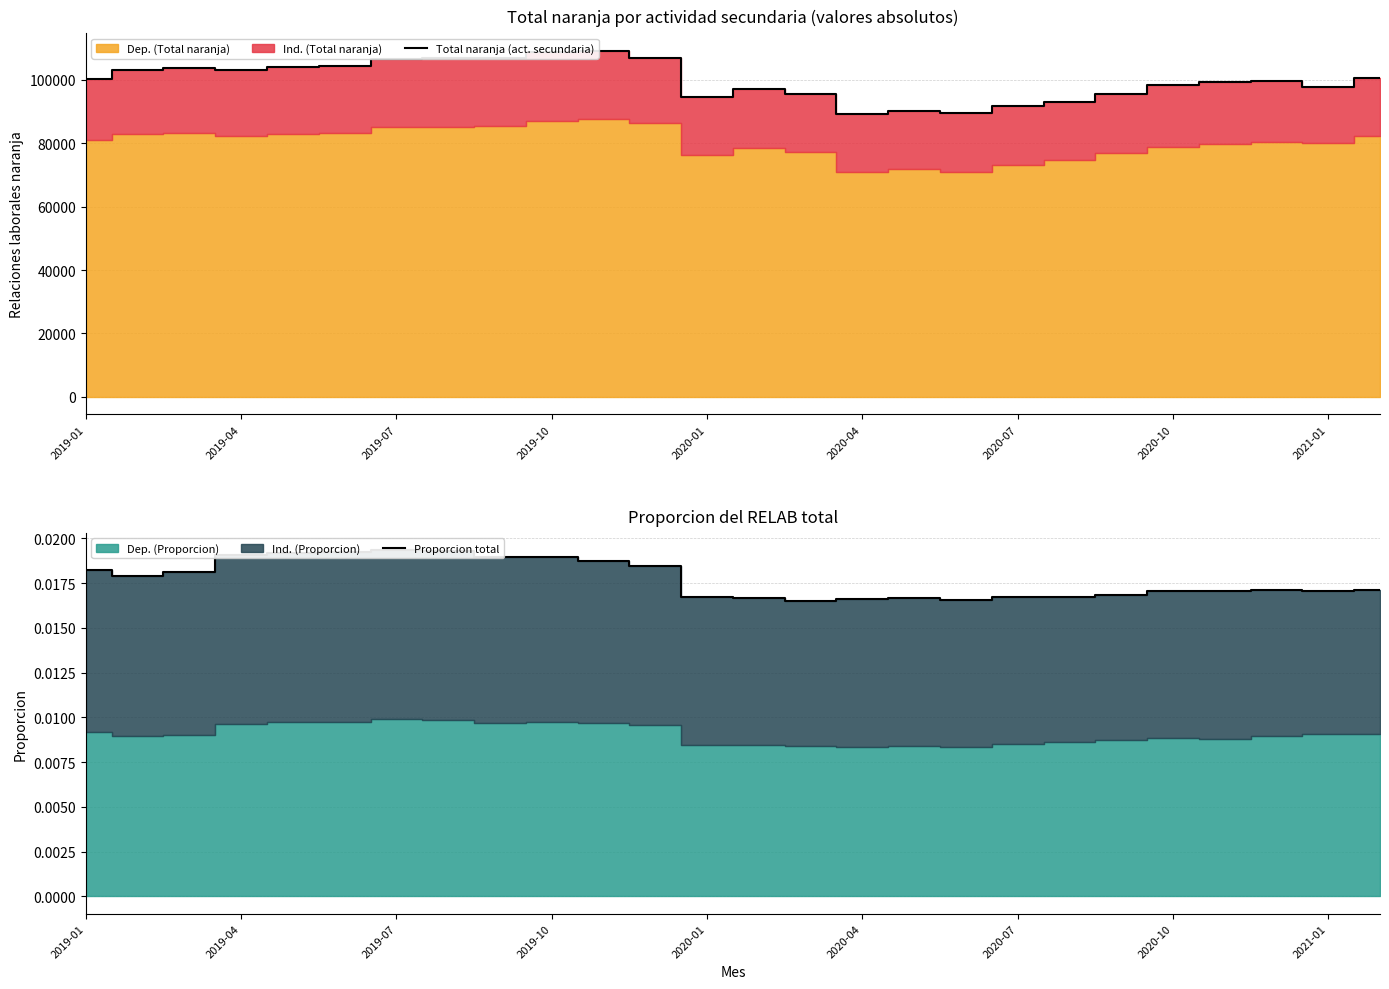

Rank the series by their maximum value, from highest to lowest.

Total naranja (act. secundaria), Proporcion total